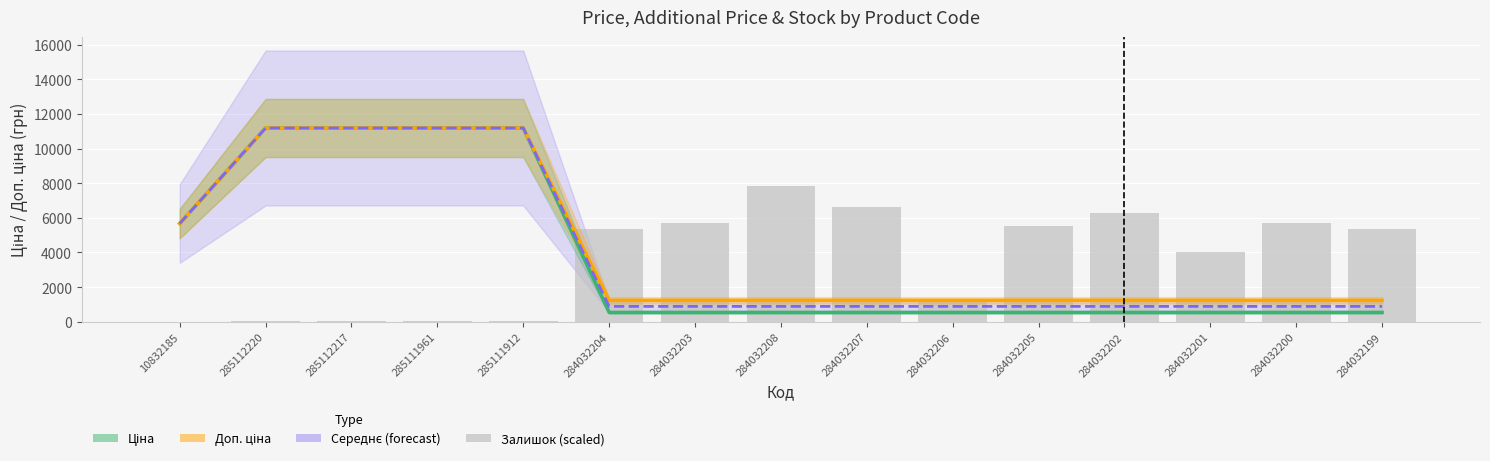

At which label does Залишок (scaled) reach its minimum?

10832185